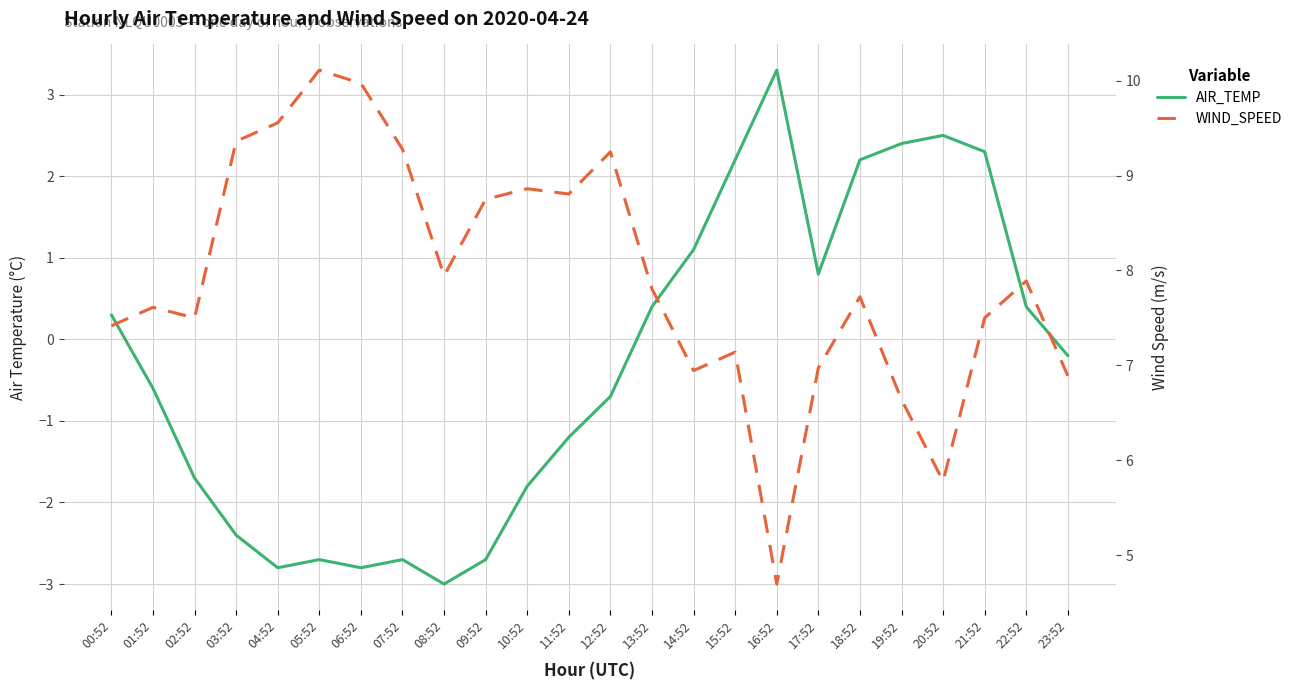

What is the average value of the AIR_TEMP series?

-0.3